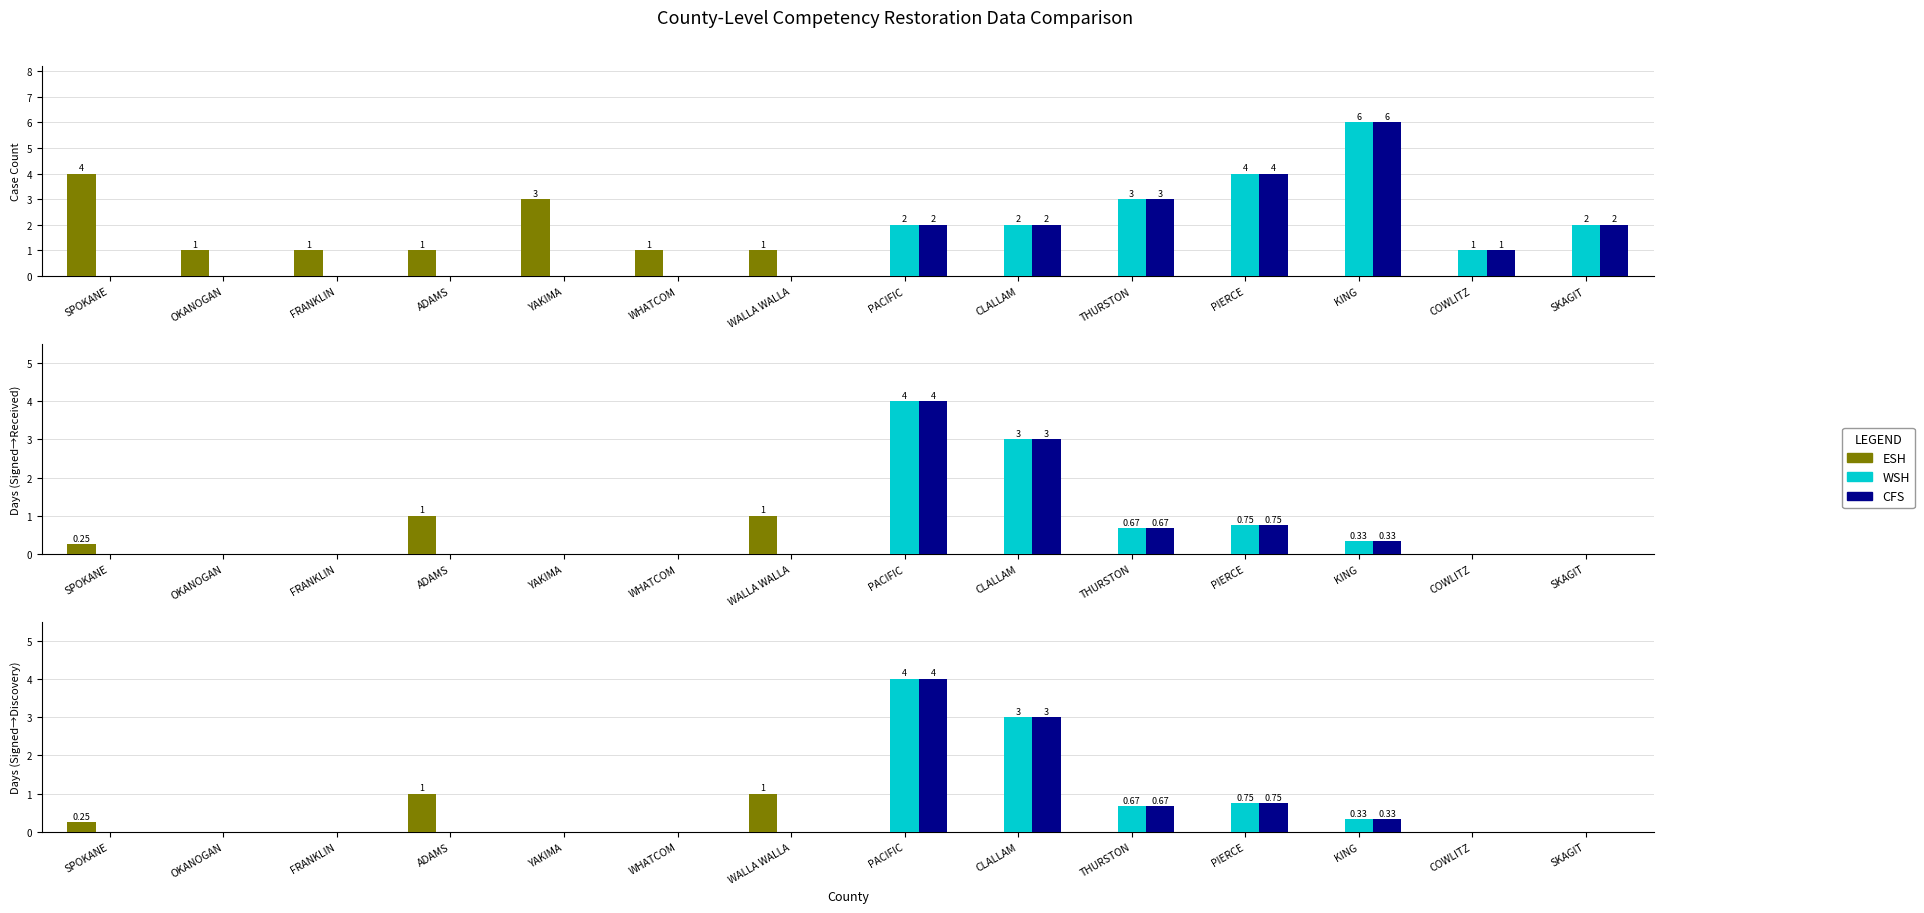

Read the WSH value at PACIFIC.

4.0